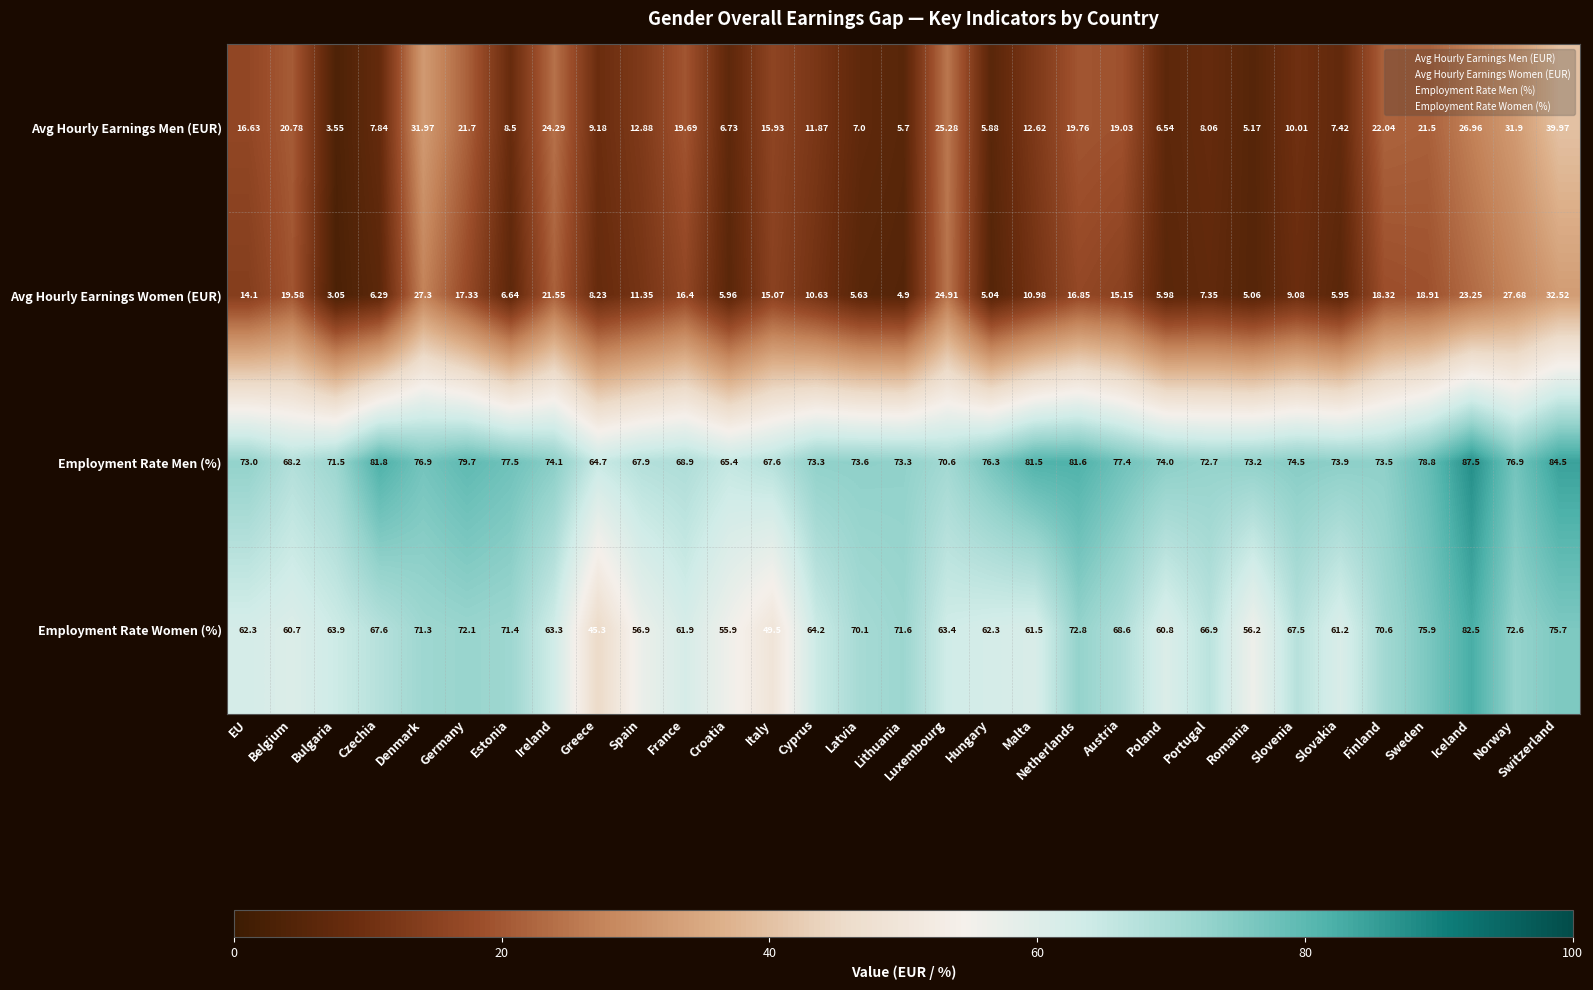

Rank the series by their maximum value, from lowest to highest.

Avg Hourly Earnings Women (EUR), Avg Hourly Earnings Men (EUR), Employment Rate Women (%), Employment Rate Men (%)